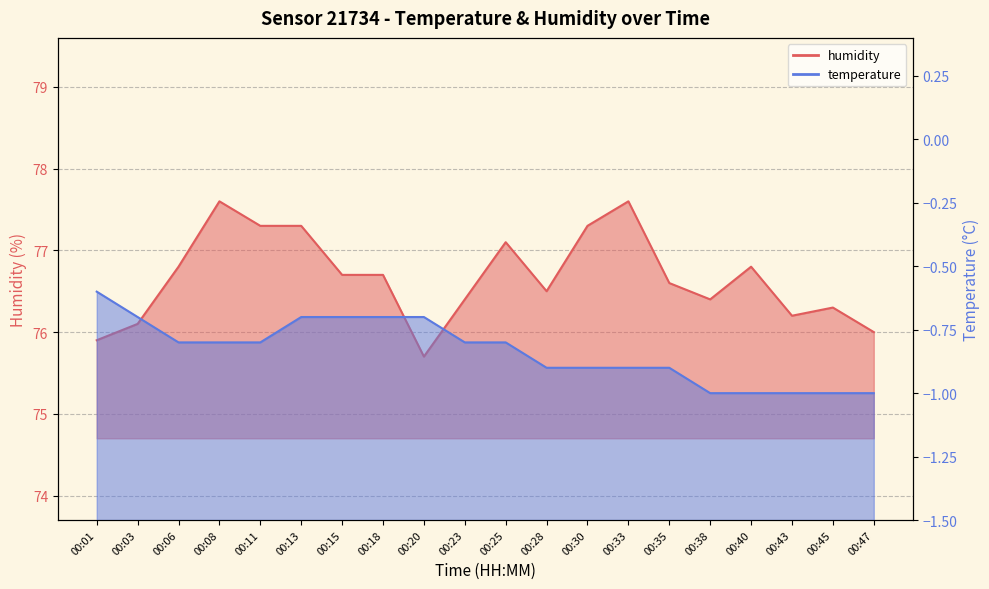

Which label corresponds to the smallest value in the chart?

00:20